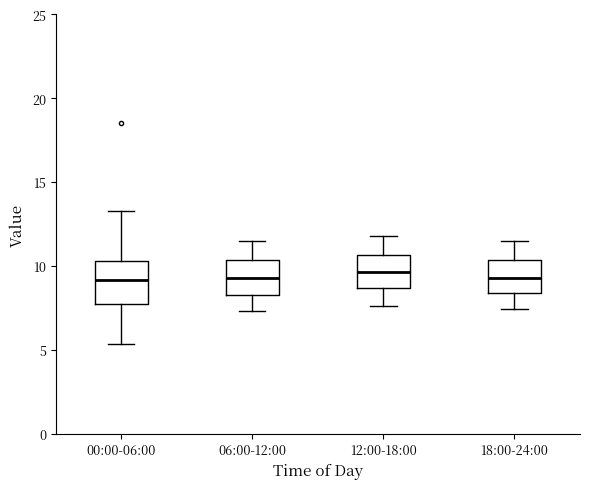

Reading left to right, read every box against the y-axis: the position of its median line, the range the box covers, and the ends of its whiskers. The values are not printed on the chart, so give them approximately, as read against the axis.

00:00-06:00: median 9.0, box 7.5 to 10.5, whiskers 5.5 to 13.5
06:00-12:00: median 9.5, box 8.5 to 10.5, whiskers 7.5 to 11.5
12:00-18:00: median 9.5, box 8.5 to 10.5, whiskers 7.5 to 12.0
18:00-24:00: median 9.5, box 8.5 to 10.5, whiskers 7.5 to 11.5